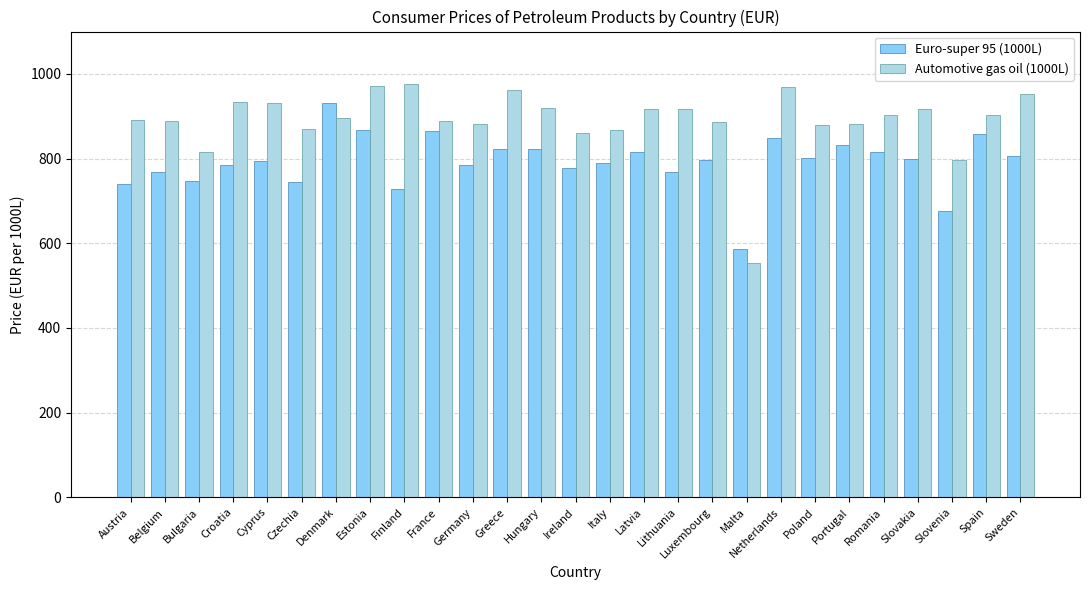

Is the value of Euro-super 95 (1000L) at Denmark greater than the value of Automotive gas oil (1000L) at Slovenia?

Yes